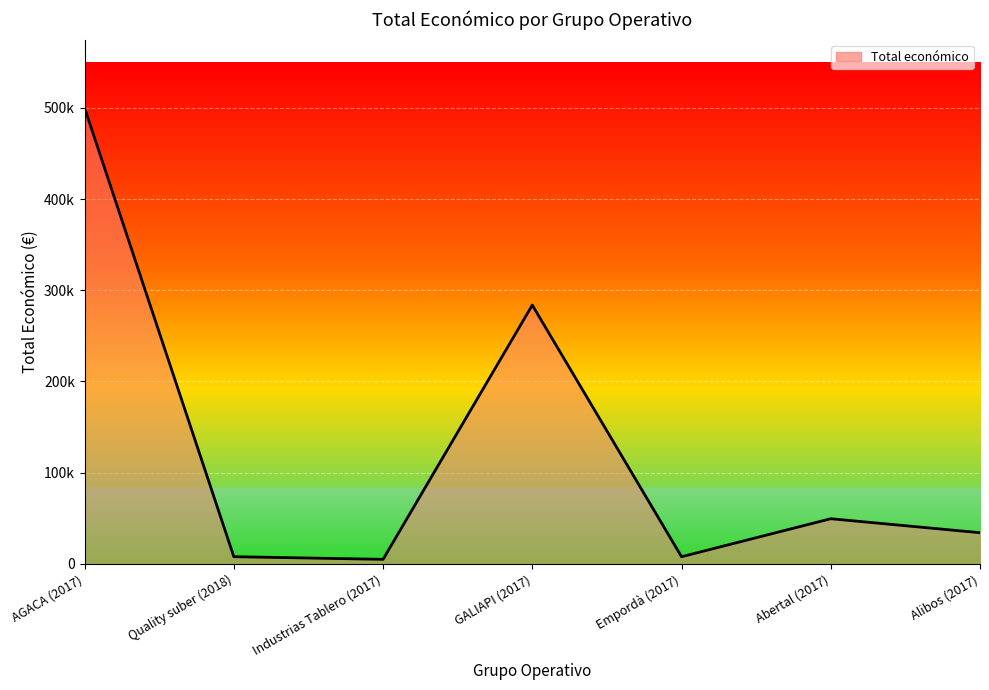

Is this an area chart (filled region under the line)?

Yes